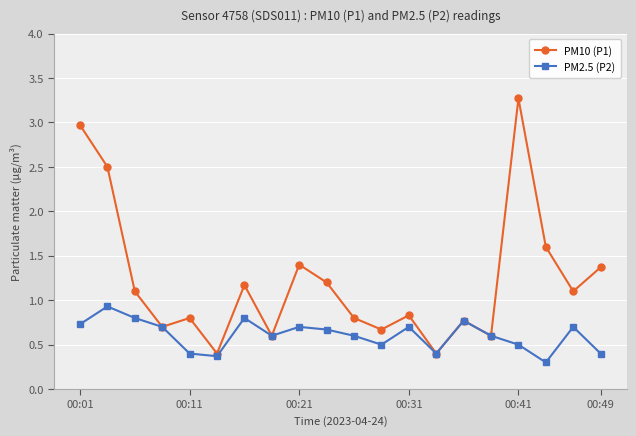

List the series in order of their overall mean, highest first.

PM10 (P1), PM2.5 (P2)